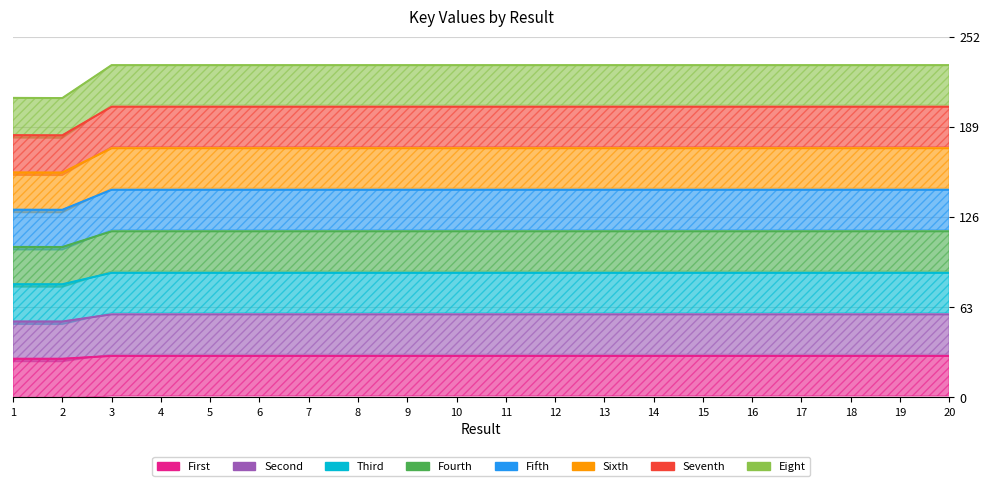

In Key (group A), how many points are higher than both neighbors (excluding endpoints)?

7